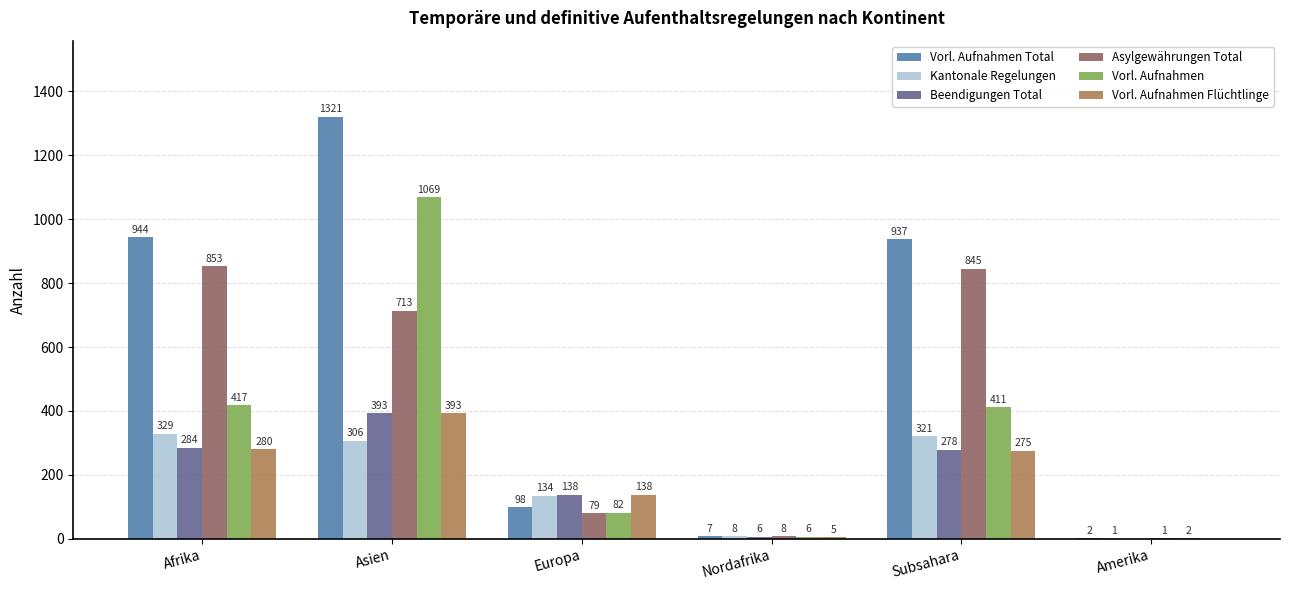

At which label does Vorl. Aufnahmen Total first exceed 937?

Afrika